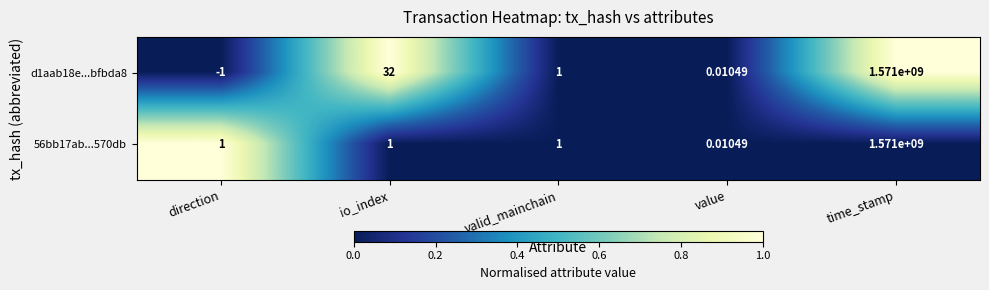

What is the greatest value displayed?

1571000000.0